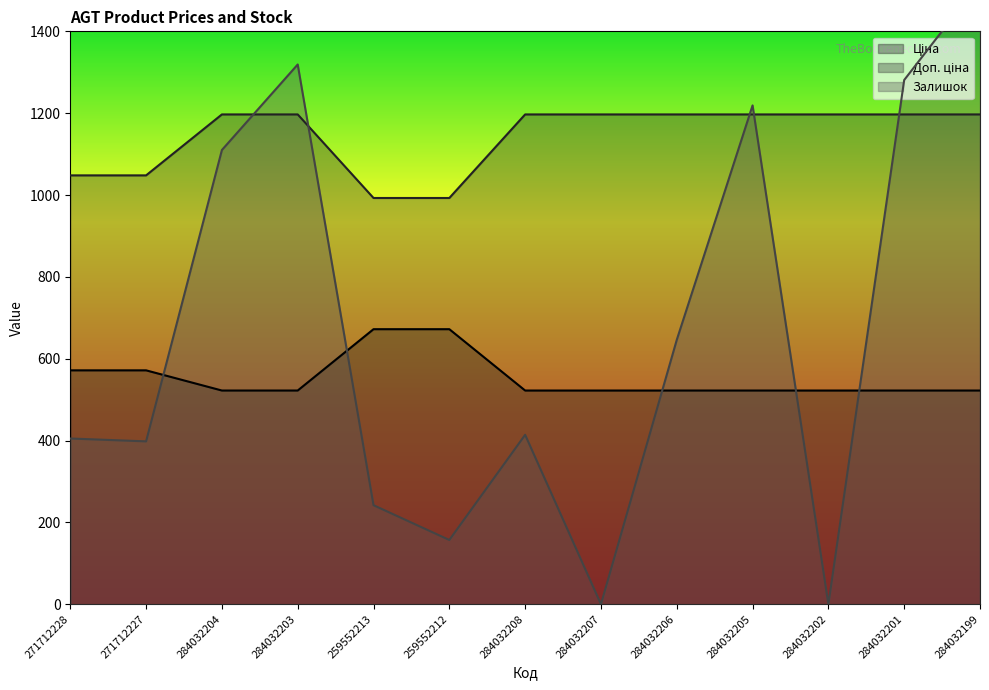

Reading left to right, transcribe all the data shown in this chart.

Ціна: 271712228=571.6	271712227=571.6	284032204=522.2	284032203=522.2	259552213=672.1	259552212=672.1	284032208=522.2	284032207=522.2	284032206=522.2	284032205=522.2	284032202=522.2	284032201=522.2	284032199=522.2
Доп. ціна: 271712228=1048.0	271712227=1048.0	284032204=1197.0	284032203=1197.0	259552213=992.7	259552212=992.7	284032208=1197.0	284032207=1197.0	284032206=1197.0	284032205=1197.0	284032202=1197.0	284032201=1197.0	284032199=1197.0
Залишок: 271712228=405.0	271712227=398.0	284032204=1110.0	284032203=1319.0	259552213=242.0	259552212=157.0	284032208=414.0	284032207=0.0	284032206=646.0	284032205=1219.0	284032202=0.0	284032201=1281.0	284032199=1520.0